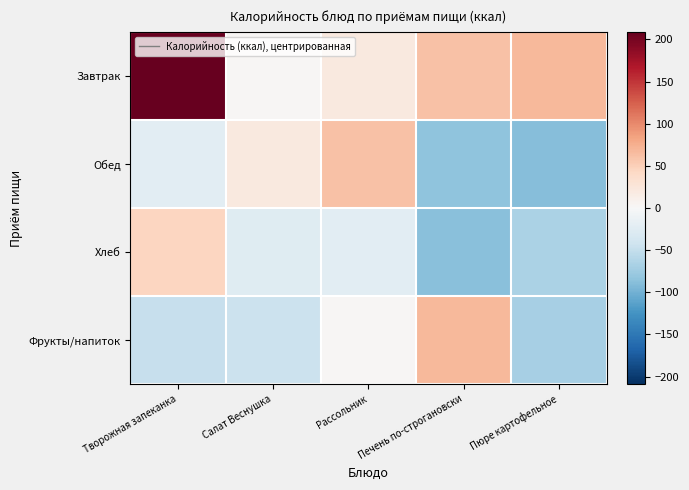

Reading left to right, transcribe all the data shown in this chart.

Завтрак: Творожная запеканка=209.1	Салат Веснушка=2.5	Рассольник=19.9	Печень по-строгановски=61.3	Пюре картофельное=68.5
Обед: Творожная запеканка=-21.5	Салат Веснушка=19.9	Рассольник=61.3	Печень по-строгановски=-84.0	Пюре картофельное=-88.2
Хлеб: Творожная запеканка=45.6	Салат Веснушка=-25.6	Рассольник=-21.7	Печень по-строгановски=-87.6	Пюре картофельное=-66.5
Фрукты/напиток: Творожная запеканка=-48.5	Салат Веснушка=-45.3	Рассольник=2.5	Печень по-строгановски=68.5	Пюре картофельное=-69.9